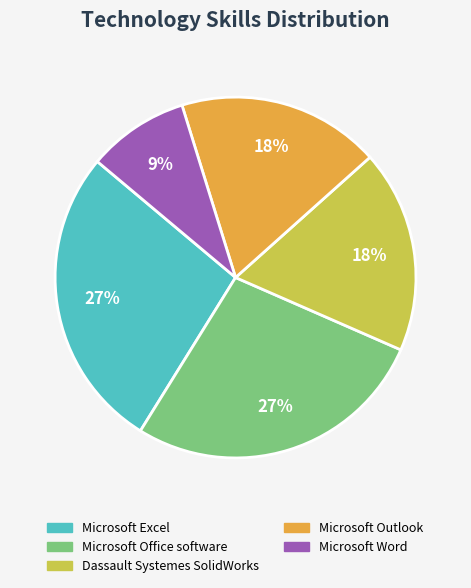

What is the smallest slice in the pie chart?

Microsoft Word